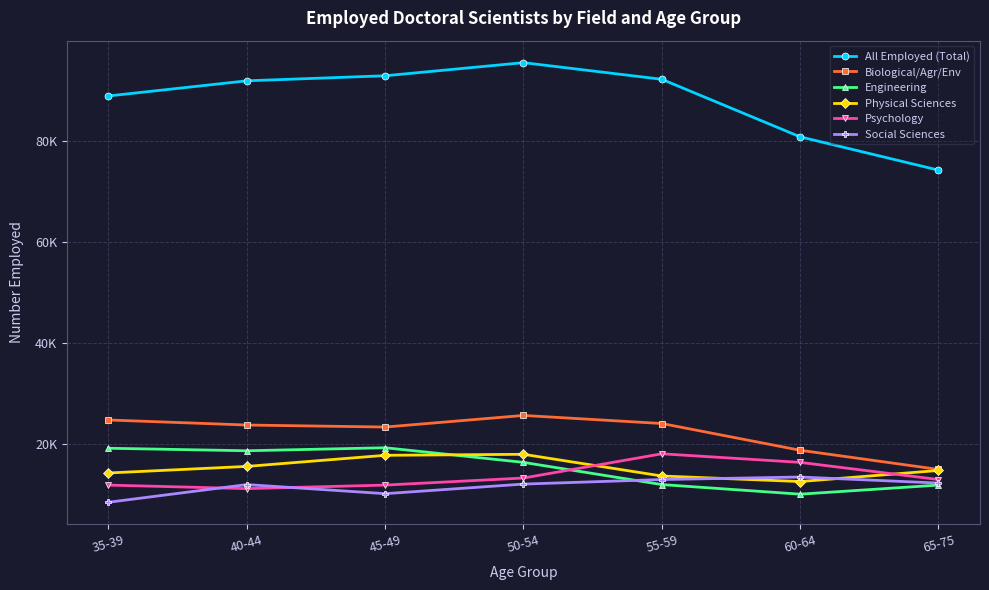

What are all the series names shown in the legend?

All Employed (Total), Biological/Agr/Env, Engineering, Physical Sciences, Psychology, Social Sciences